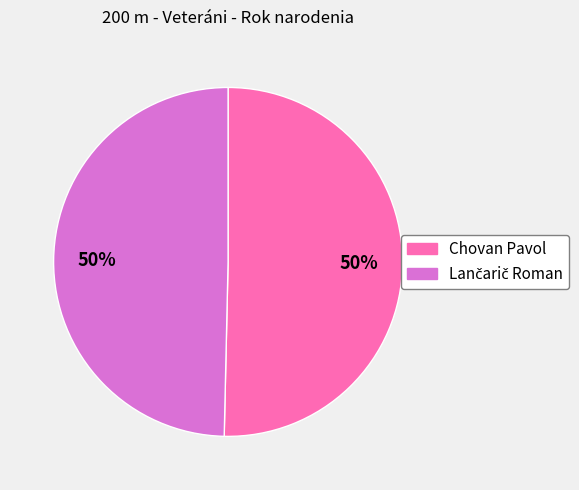

Is it true that Chovan Pavol is 50% of the pie?

True